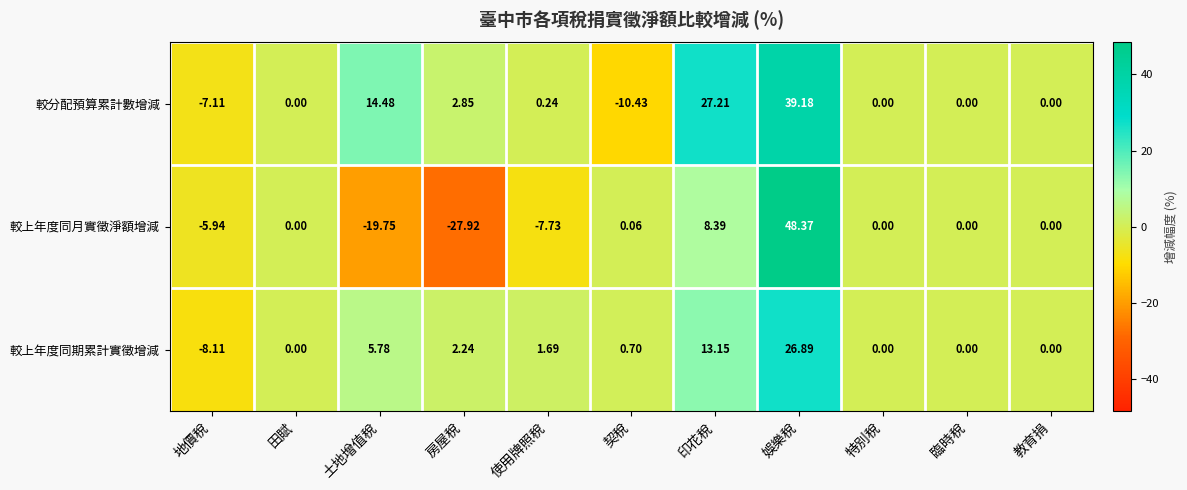

What is the maximum value shown in the chart?

48.4